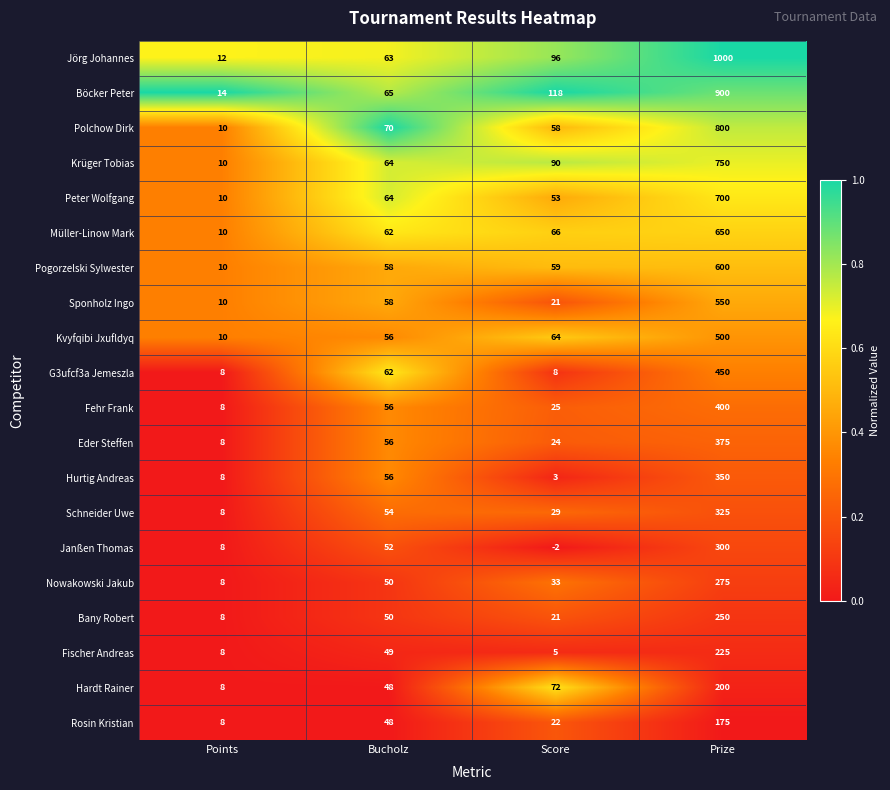

What is the difference between the Janßen Thomas values at Bucholz and Prize?

248